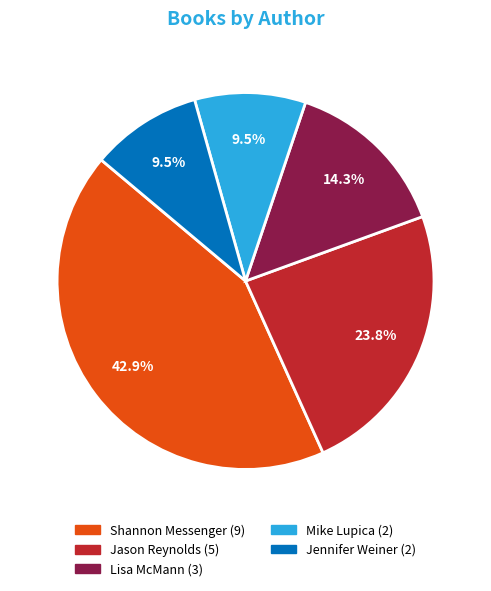

Is there any slice that represents more than half of the pie?

No